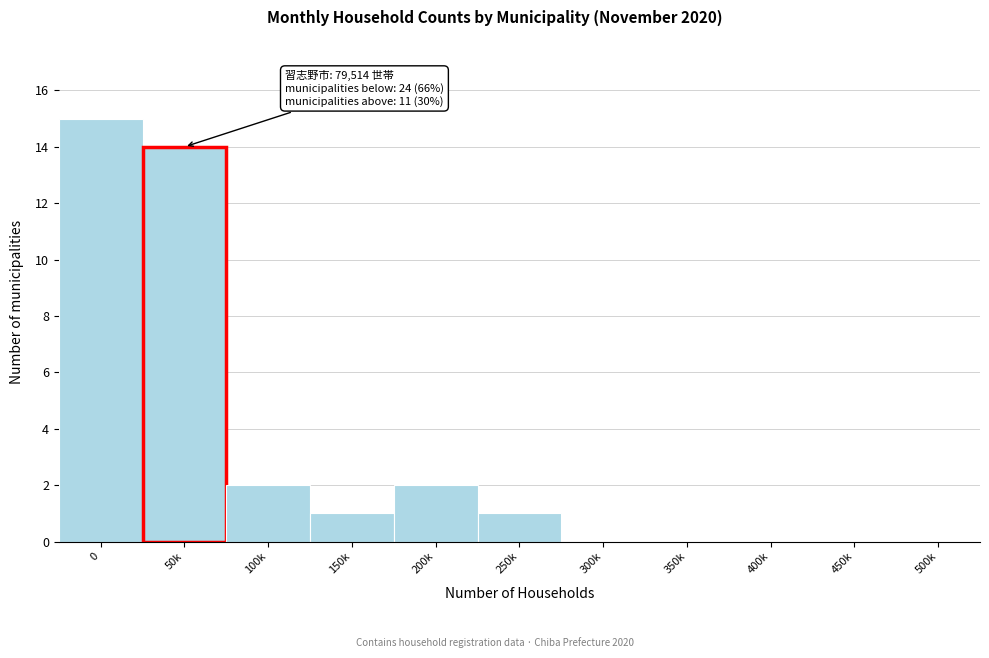

Reading right to left, list all the values displayed in this chart.

500k=0	450k=0	400k=0	350k=0	300k=0	250k=1	200k=2	150k=1	100k=2	50k=14	0=15